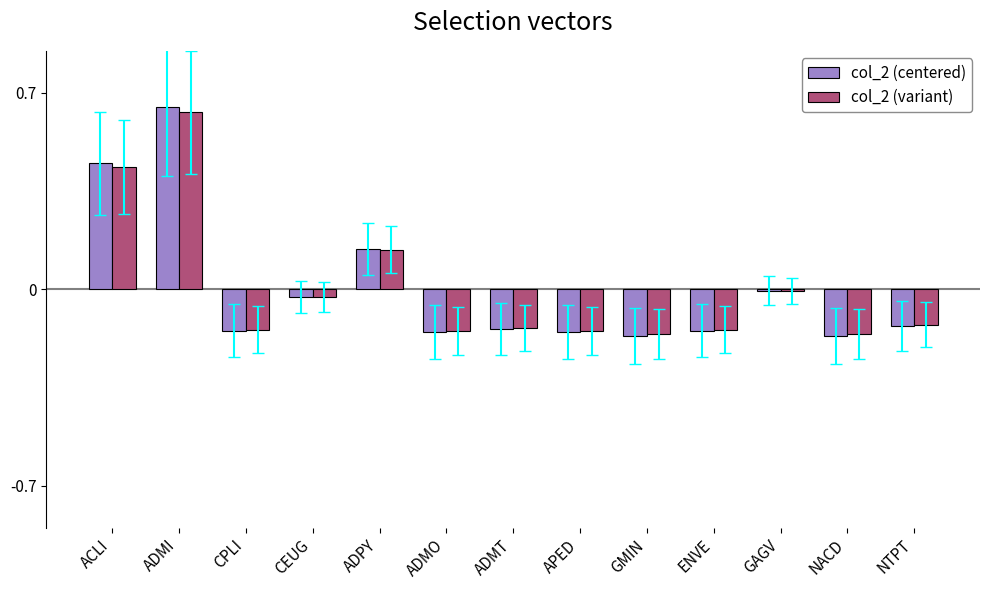

Which label corresponds to the largest value in the chart?

ADMI